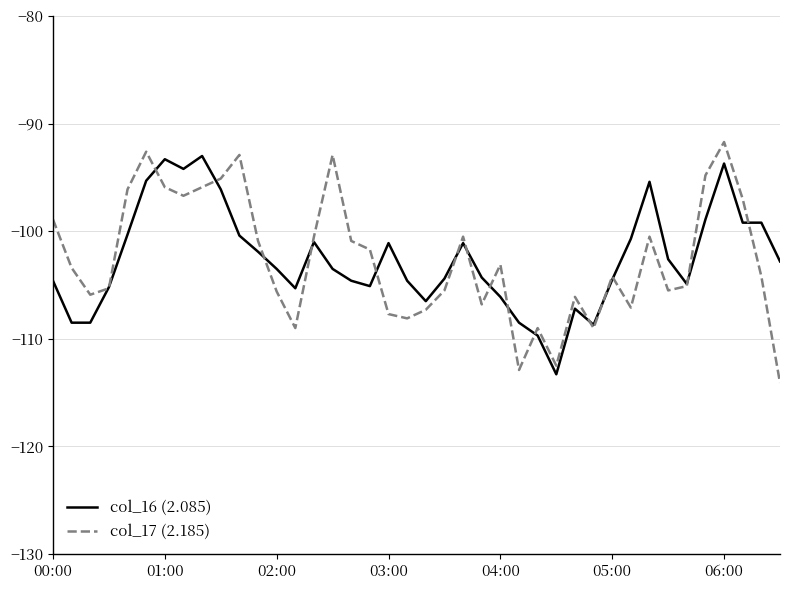

Which series has the largest range (max minus min)?

col_17 (2.185)